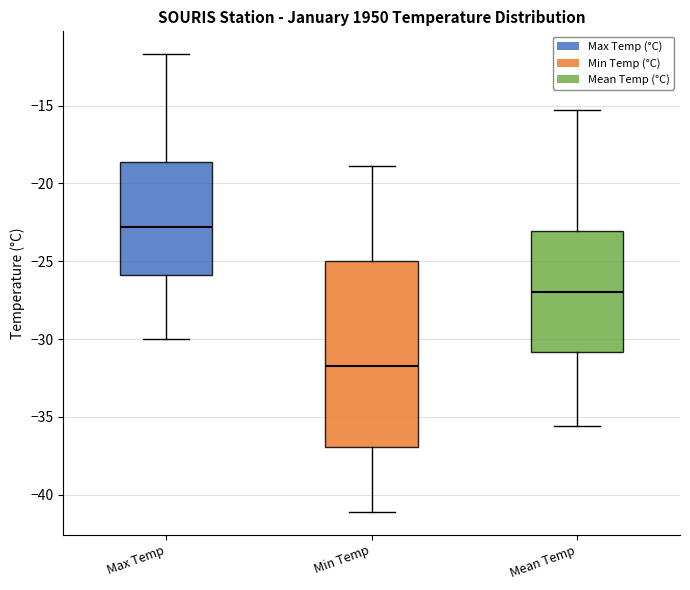

Comparing the boxes themselves (not the whiskers), which one is the tallest?

Min Temp